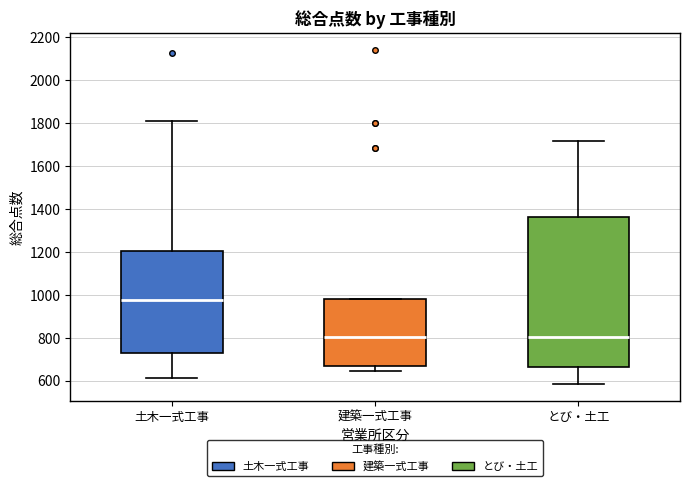

Where does the lower whisker of the box for 建築一式工事 end on the y-axis? The values are not printed on the chart, so give them approximately, as read against the axis.

640